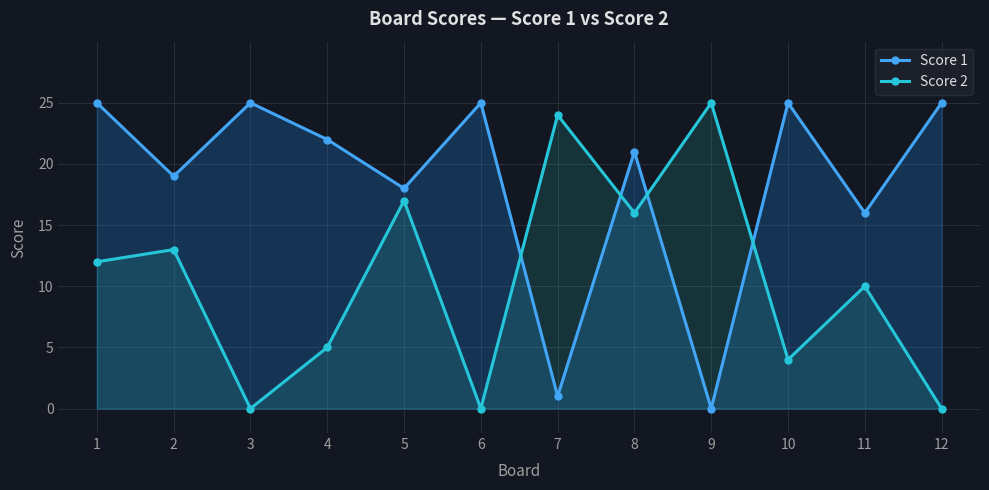

At which label does Score 2 reach its minimum?

3